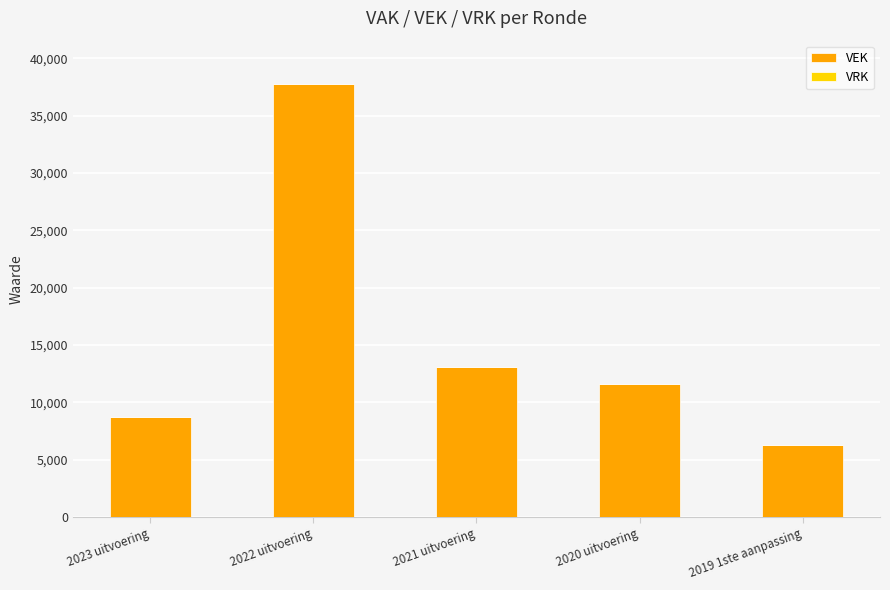

Which category has the lowest value across all series?

2019 1ste aanpassing